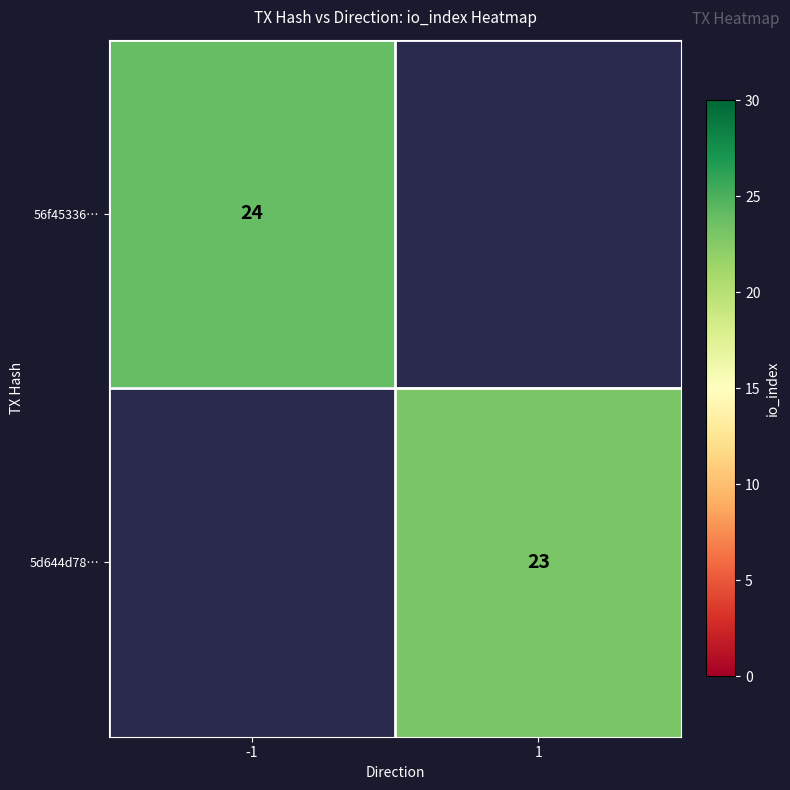

The 56f45336… series shows 24 at -1. True or false?

True